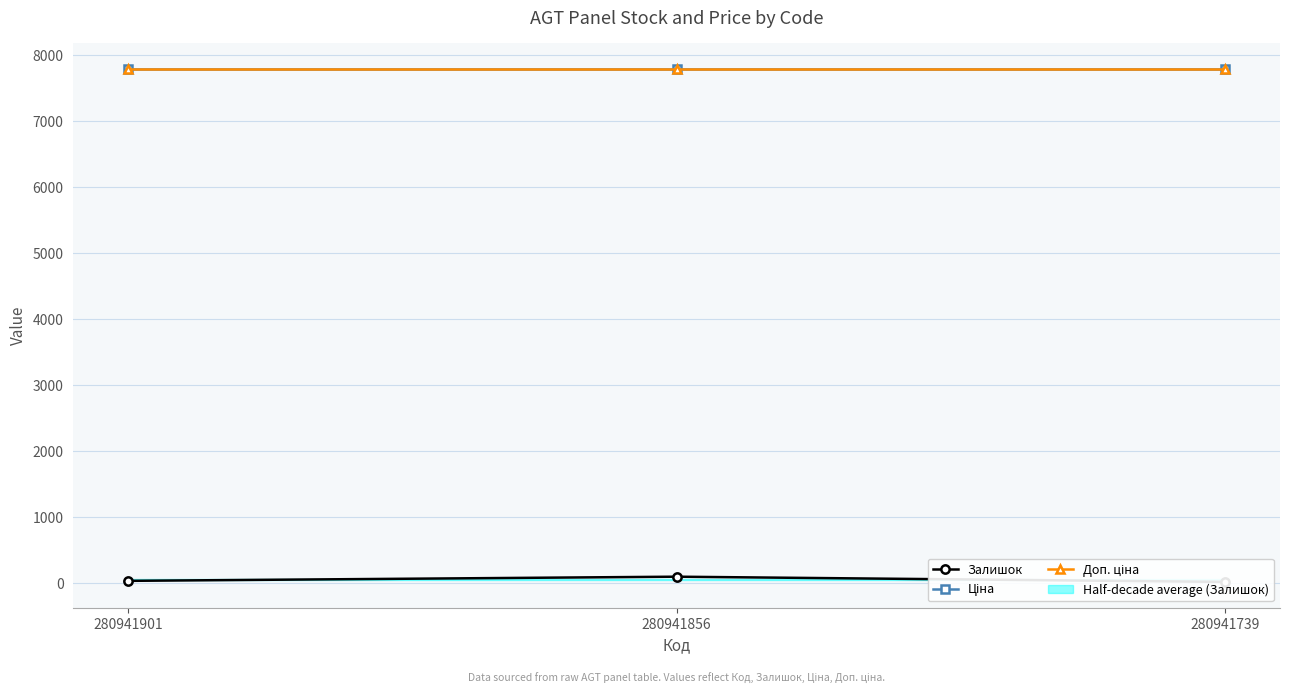

Which has a higher value, 280941856 or 280941901?

280941856